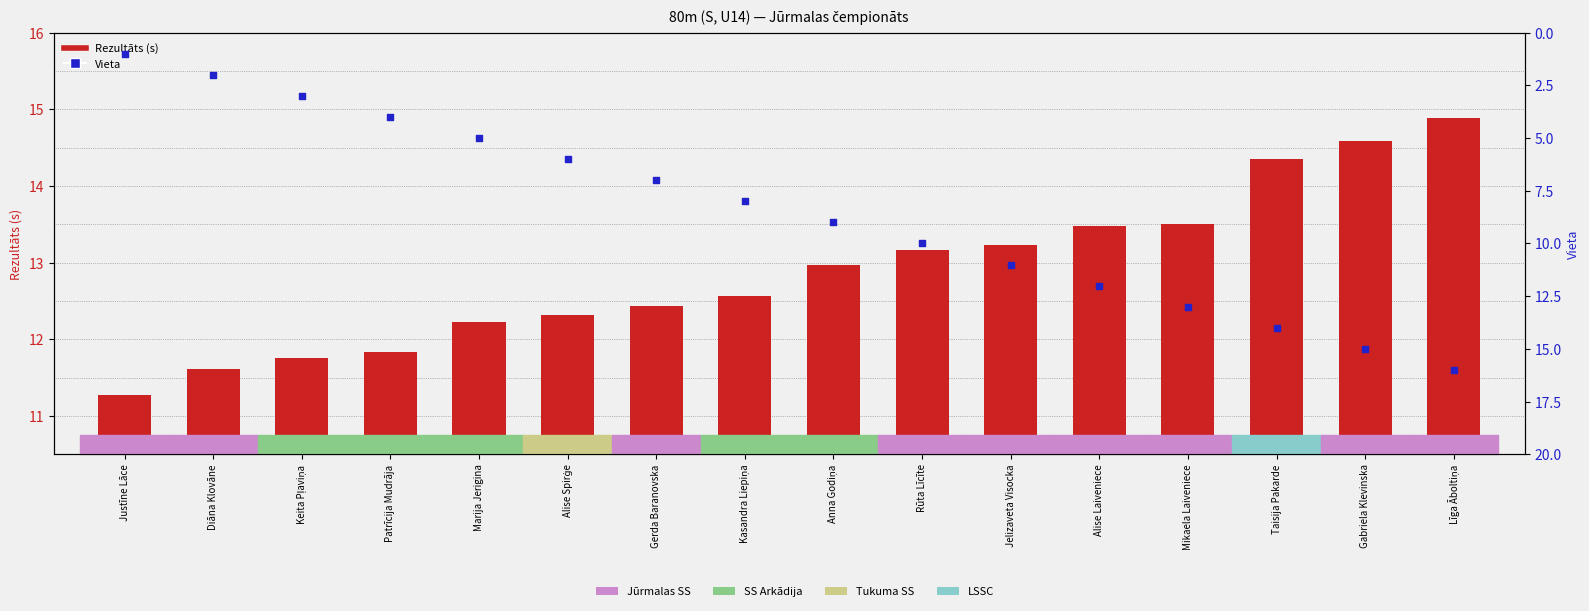

At how many categories does at least one series exceed 1?

16